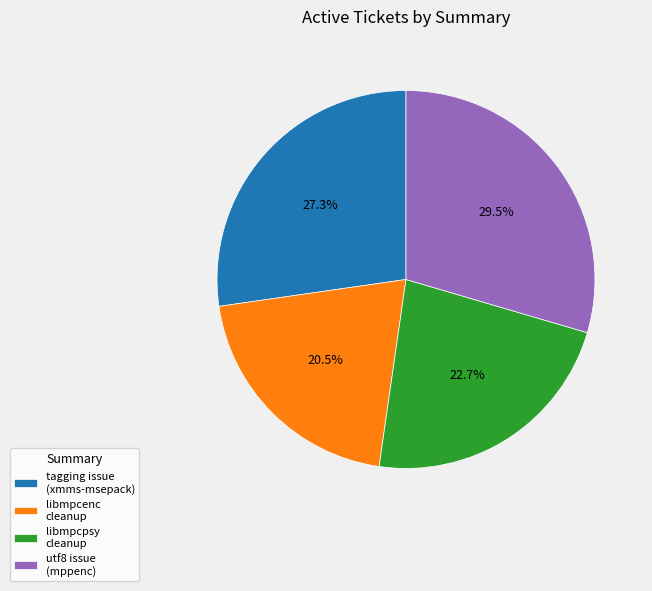

Approximately how many times larger is the value at utf8 issue (mppenc) compared to libmpcpsy cleanup?

1.3